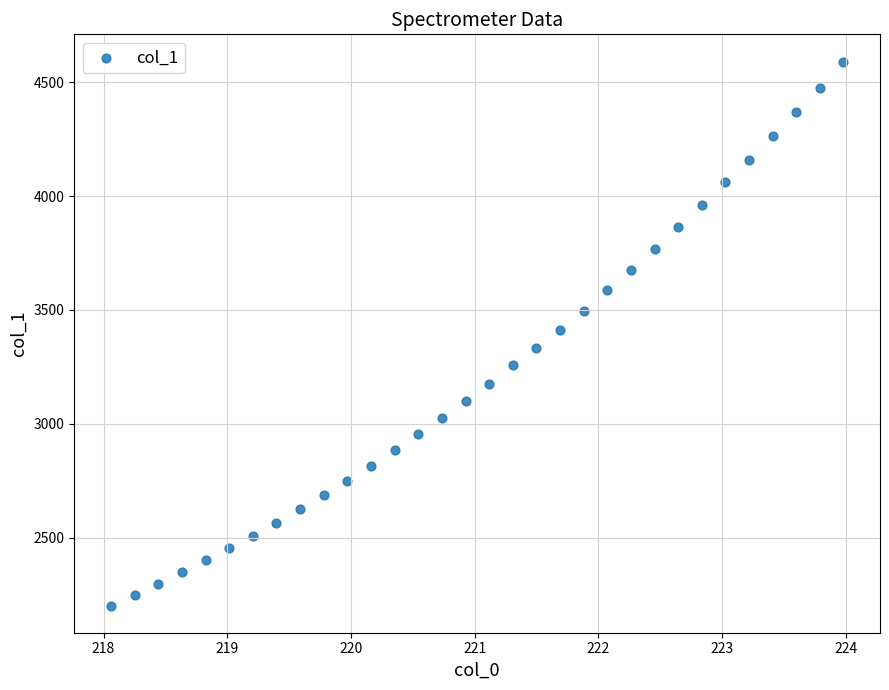

What is the range of X values (max minus min)?

5.9